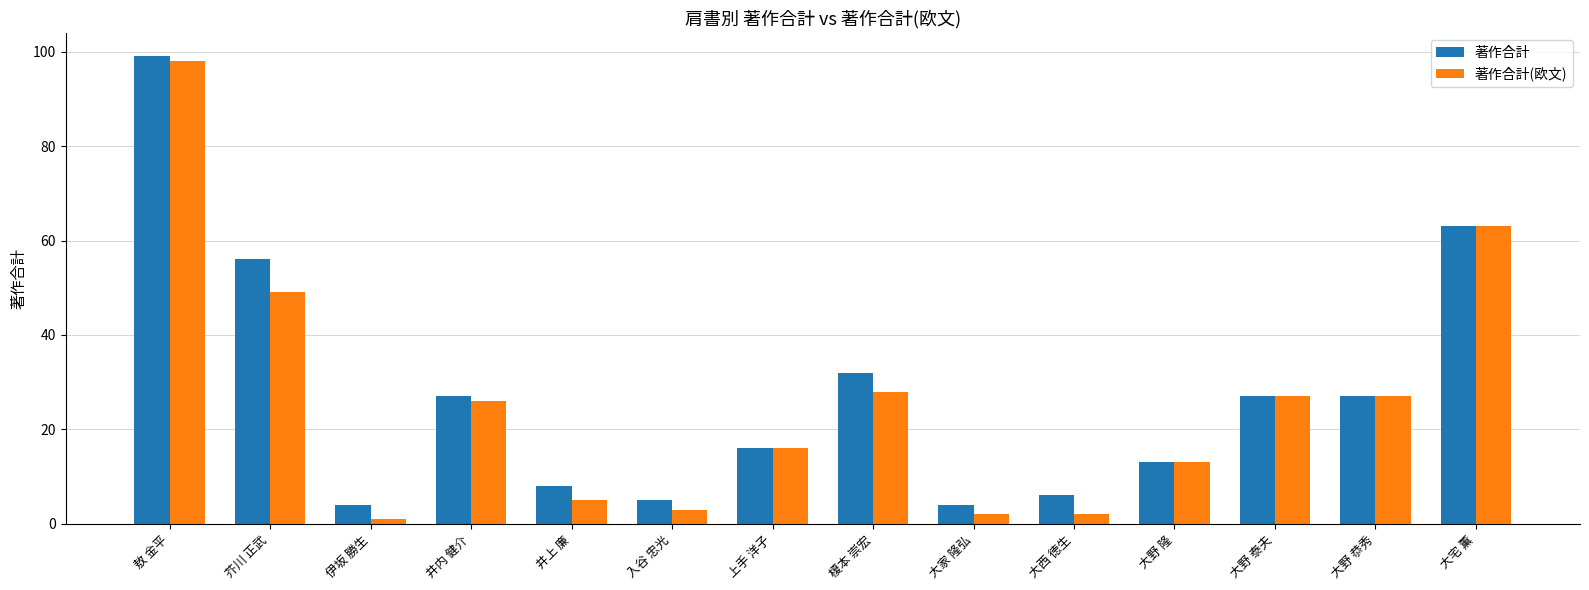

What is the approximate value of 著作合計(欧文) at 敖 金平, to the nearest 10?

100